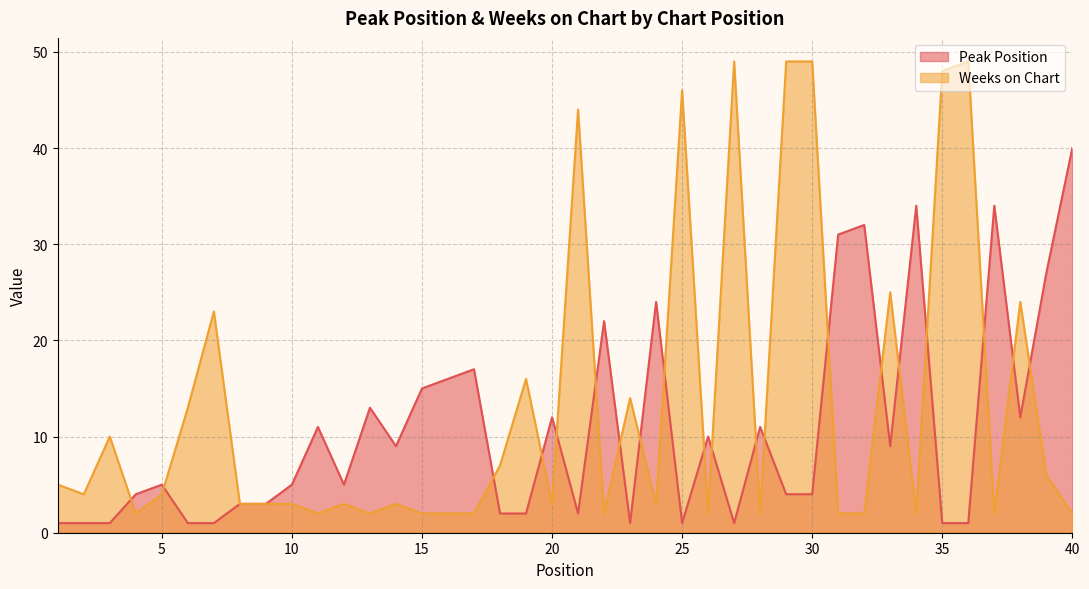

What is the highest value of the Peak Position series?

40